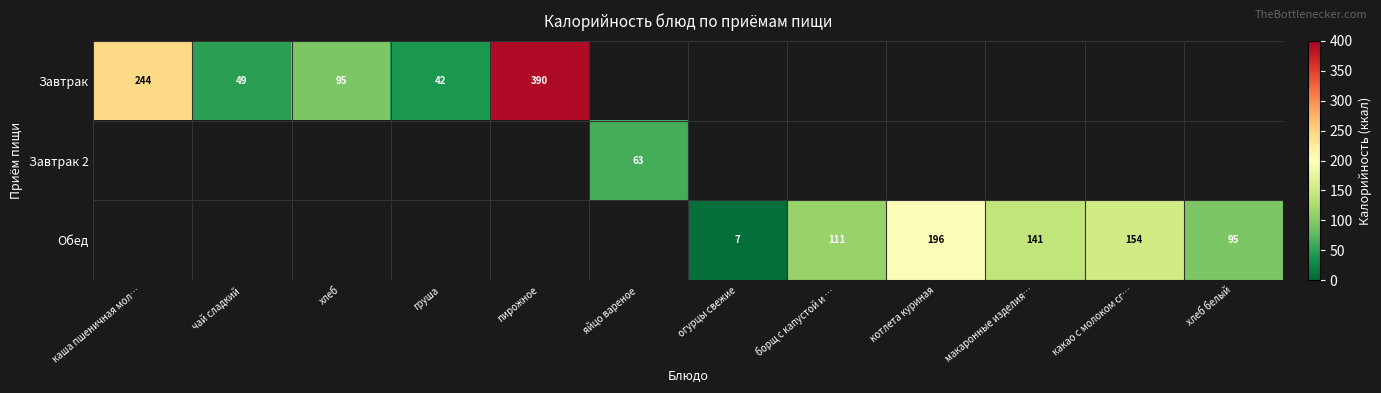

Is it true that Обед equals 321 at котлета куриная?

False